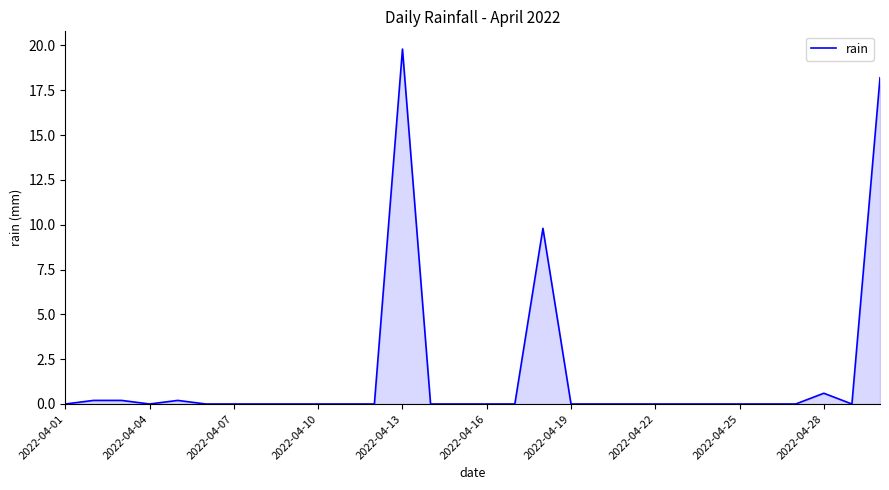

What is the average value?

1.6